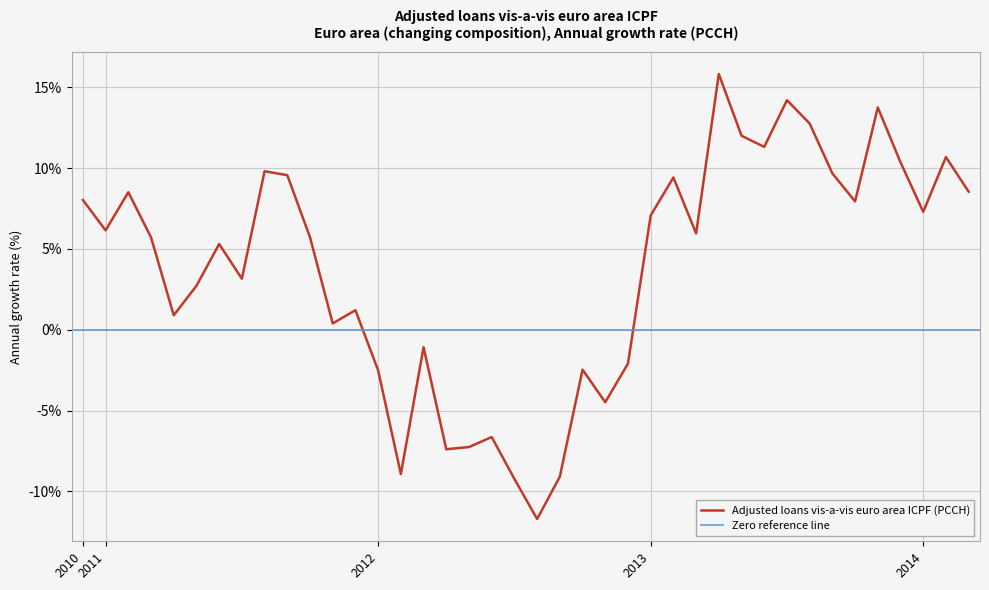

What is the value of the 35th point from the left?

7.9